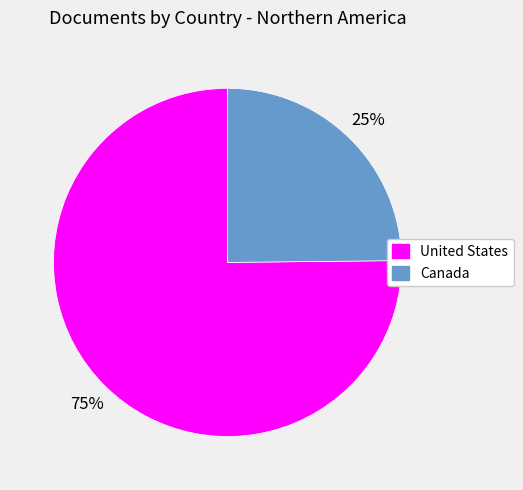

Is there a majority slice in this chart?

Yes